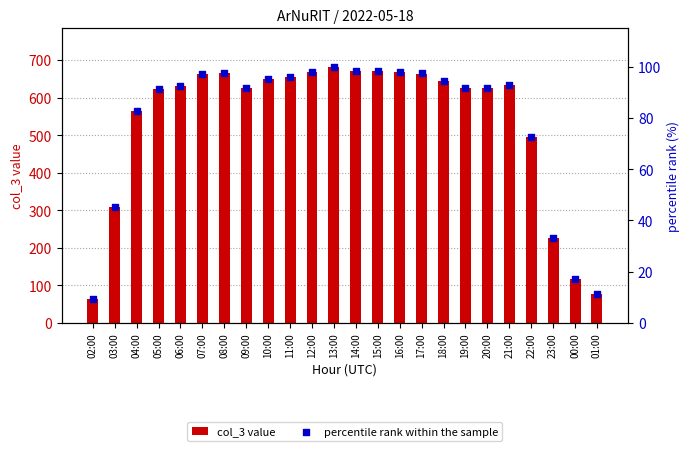

Which series has the largest total across all categories?

col_3 value